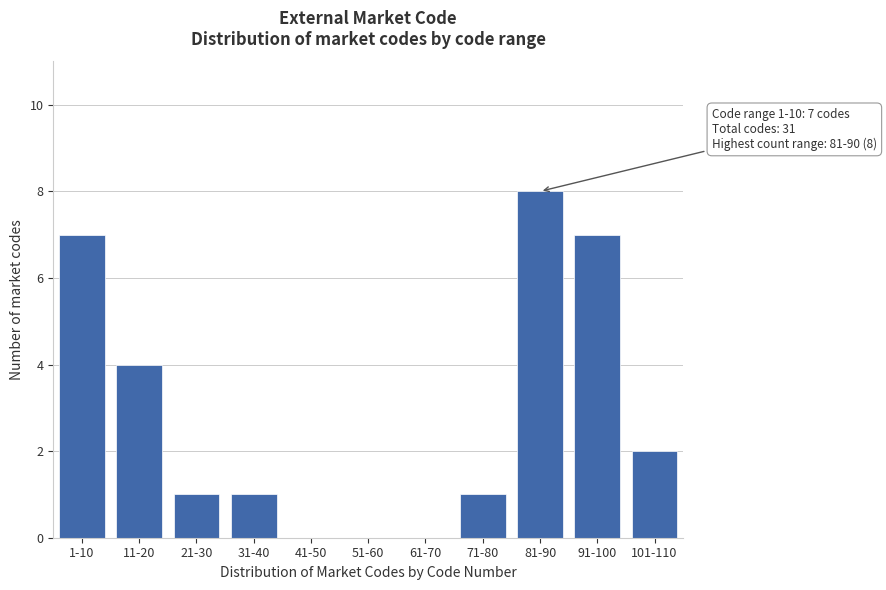

Reading left to right, what are all the values shown in this chart?

1-10=7	11-20=4	21-30=1	31-40=1	41-50=0	51-60=0	61-70=0	71-80=1	81-90=8	91-100=7	101-110=2